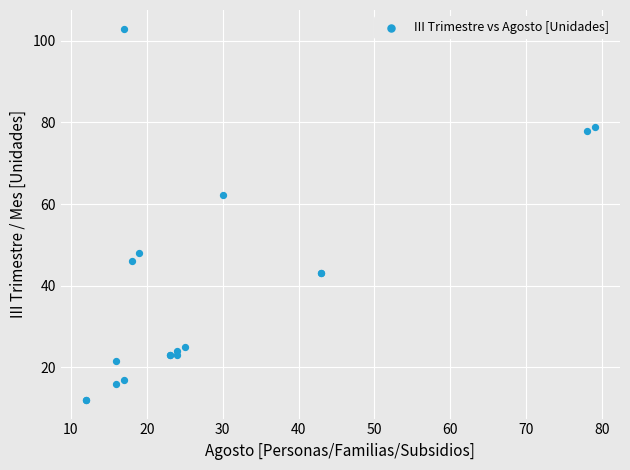

What Y value in the scatter plot is closest to 57?

62.3